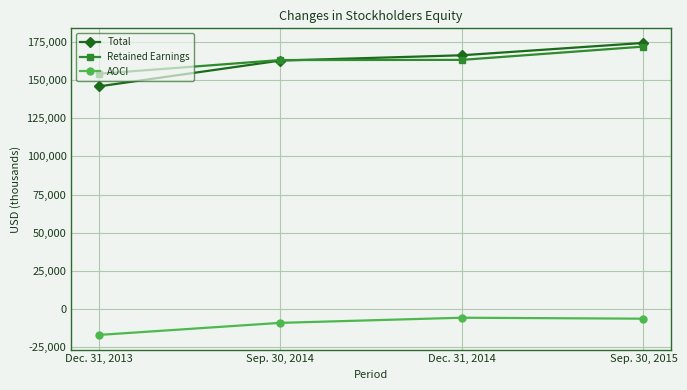

What is the label of the 3rd point from the right?

Sep. 30, 2014